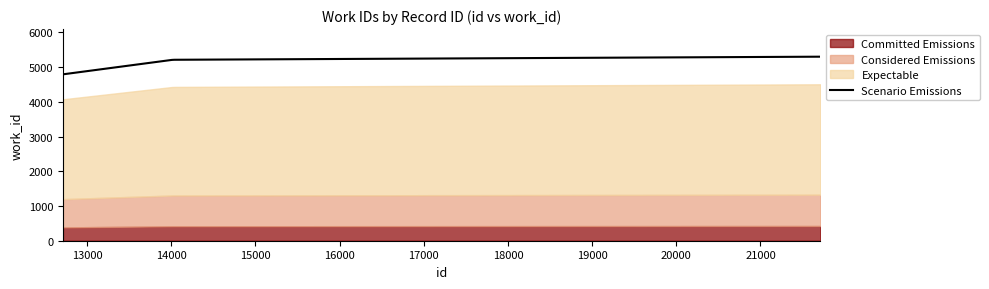

Read the value at 21711, to the nearest 50.

5300